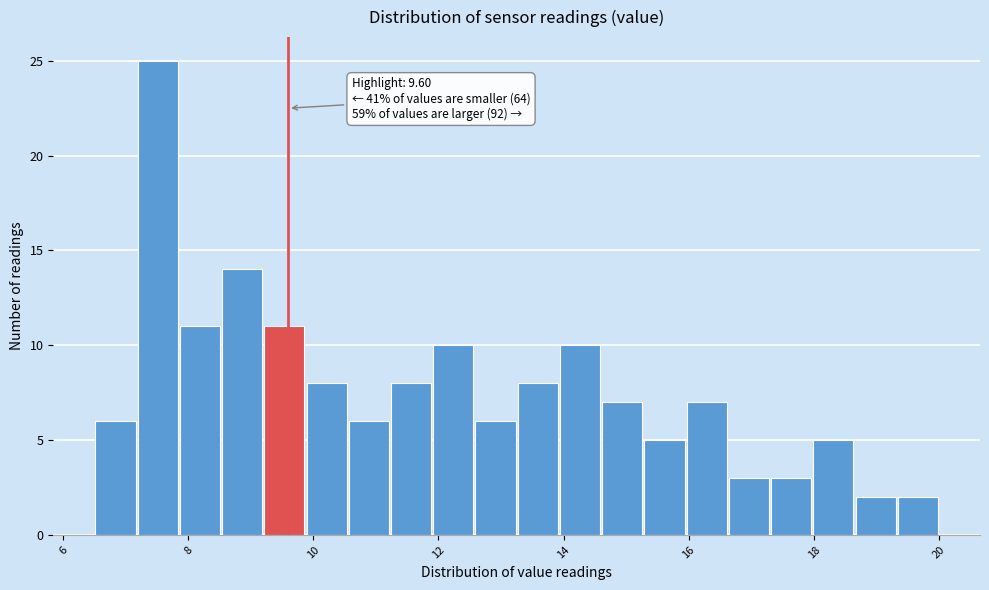

Read against the x-axis, roughly where is the centre of the tallest bar?

7.6